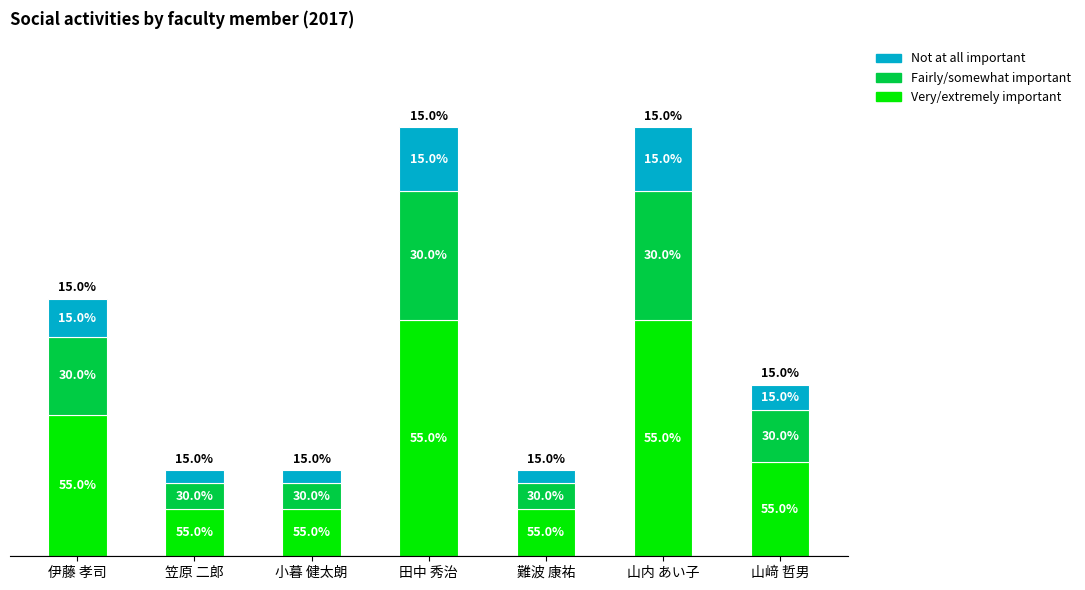

What are all the series names shown in the legend?

Not at all important, Fairly/somewhat important, Very/extremely important